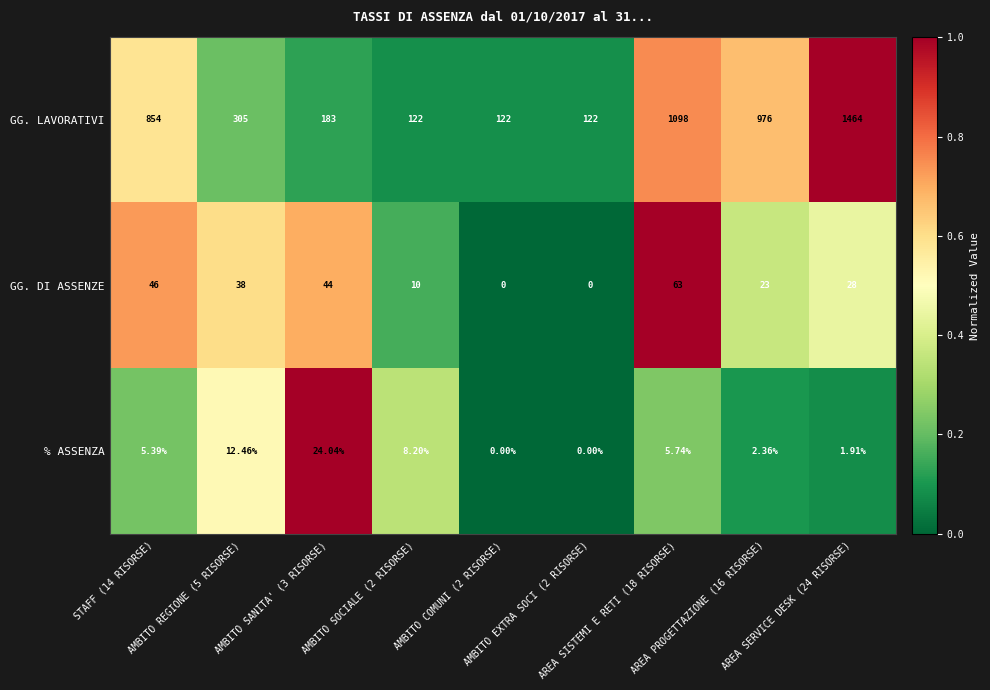

What is the greatest value displayed?

1464.0